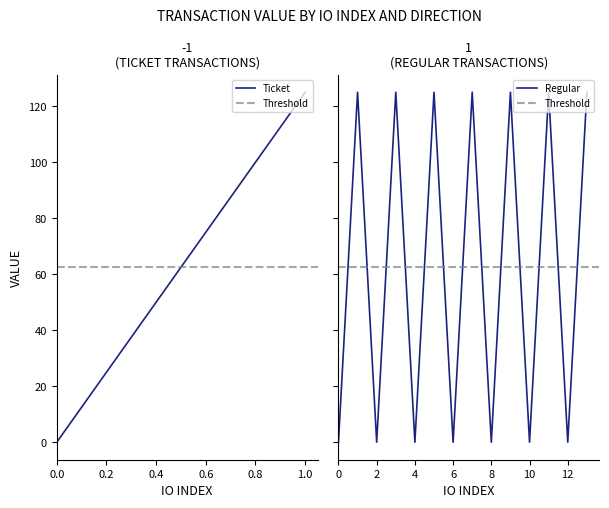

Is it true that io_index equals 0.5 at 2?

False